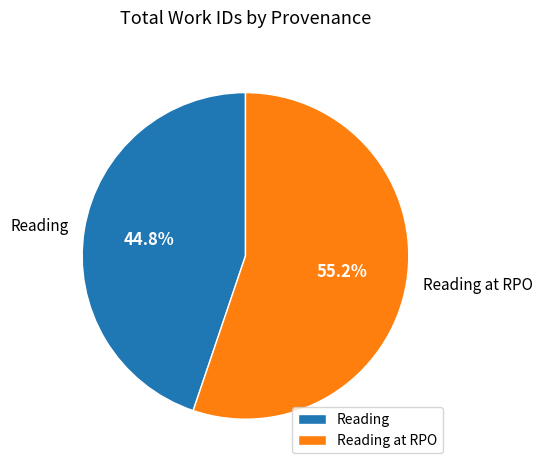

To the nearest percent, what is the combined percentage of Reading at RPO and Reading?

100%